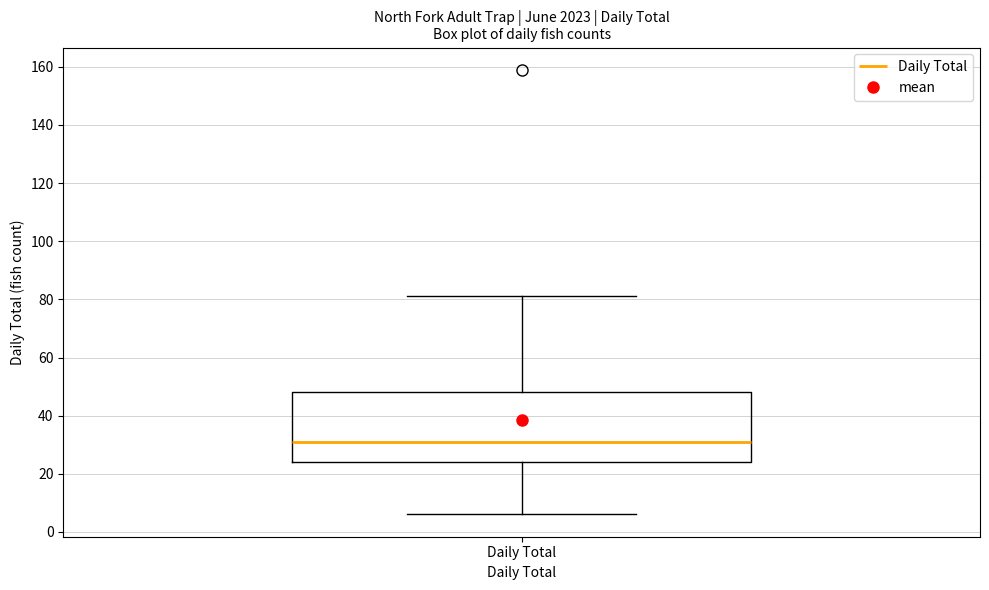

Transcribe this box plot: give where the median line is, the range the box spans, and where the two whiskers end, as read against the y-axis. The values are not printed on the chart, so give them approximately, as read against the axis.

median 32, box 24 to 48, whiskers 6 to 82